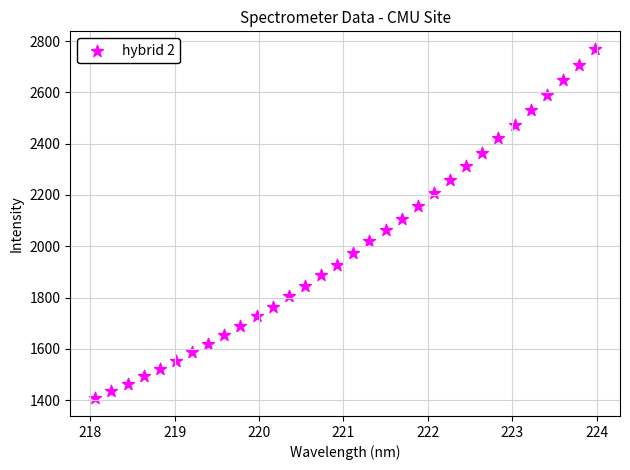

What is the range of X values (max minus min)?

5.9